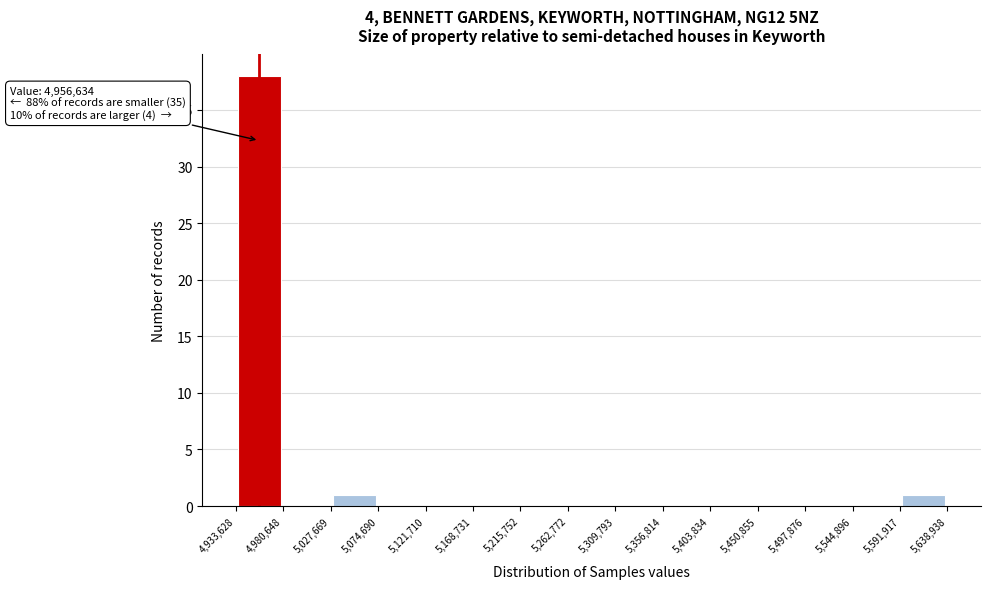

Over which range of the x-axis is the bar tallest?

4,933,628 to 4,980,648